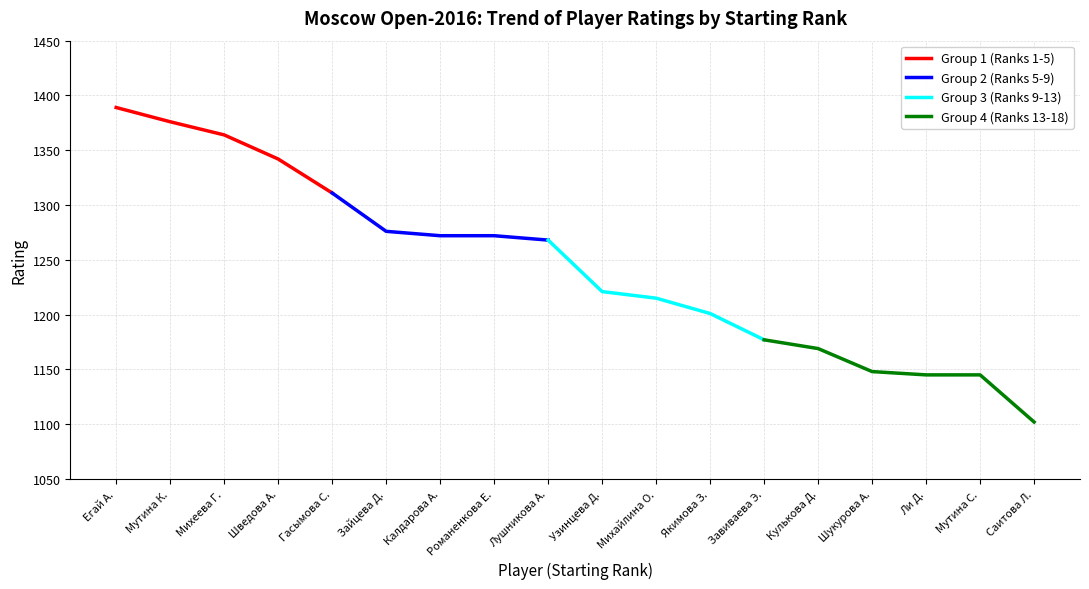

Is the value of Group 3 (Ranks 9-13) at Михеева Г. greater than the value of Group 1 (Ranks 1-5) at Шведова А.?

No